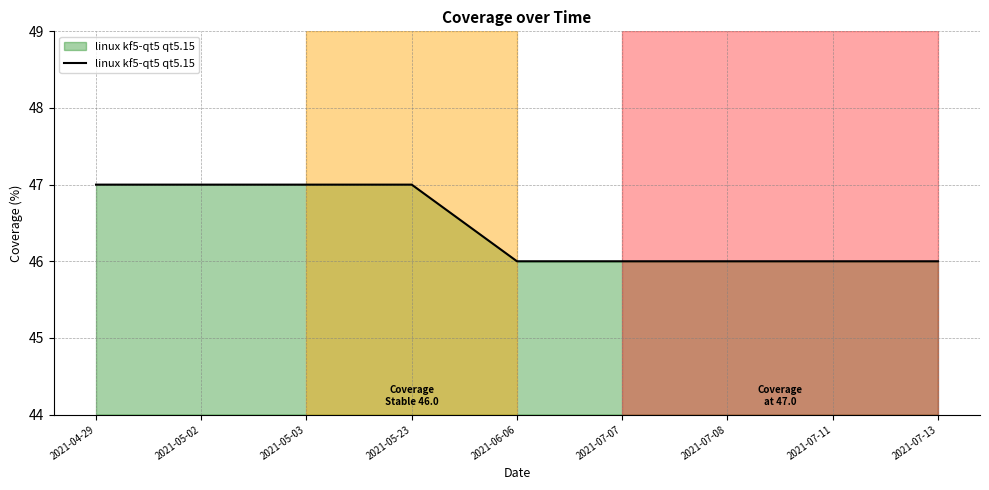

What is the greatest value displayed?

47